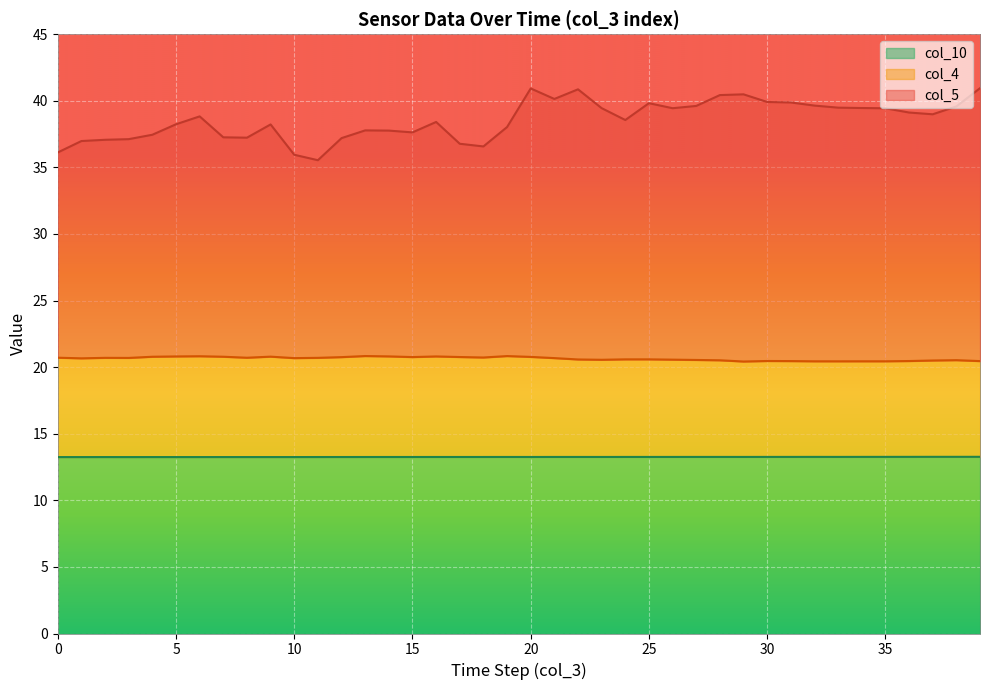

Which category has the highest value across all series?

39